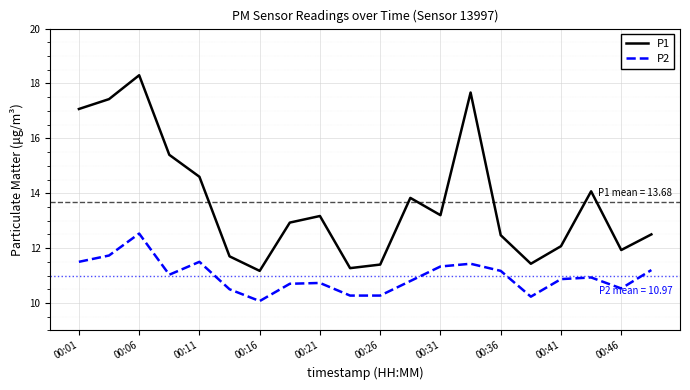

Which series has the widest spread of values?

P1